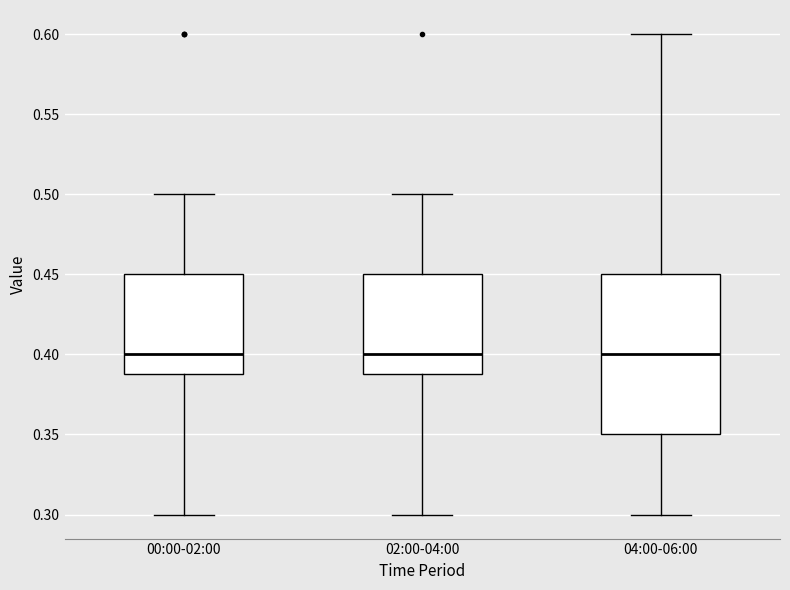

Reading left to right, read every box against the y-axis: the position of its median line, the range the box covers, and the ends of its whiskers. The values are not printed on the chart, so give them approximately, as read against the axis.

00:00-02:00: median 0.40, box 0.39 to 0.45, whiskers 0.30 to 0.50
02:00-04:00: median 0.40, box 0.39 to 0.45, whiskers 0.30 to 0.50
04:00-06:00: median 0.40, box 0.35 to 0.45, whiskers 0.30 to 0.60